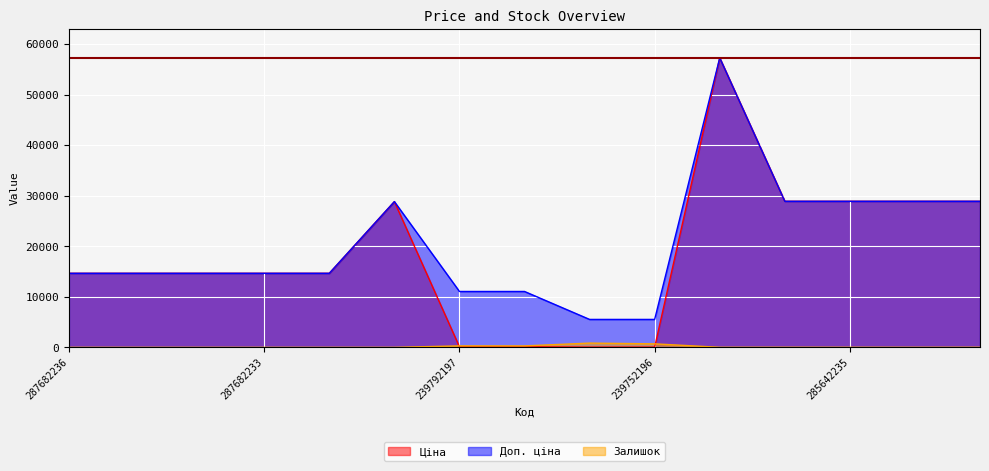

Reading left to right, list all the values displayed in this chart.

Ціна: 287682236=14649.6	287682235=14649.6	287682234=14649.6	287682233=14649.6	287682231=14649.6	287702232=28821.8	239792197=110.5	239792196=110.5	239752197=55.3	239752196=55.3	285662232=57235.5	285642236=28890.3	285642235=28890.3	285642234=28890.3	285642233=28890.3
Доп. ціна: 287682236=14649.6	287682235=14649.6	287682234=14649.6	287682233=14649.6	287682231=14649.6	287702232=28821.8	239792197=11055.0	239792196=11055.0	239752197=5528.0	239752196=5528.0	285662232=57235.5	285642236=28890.3	285642235=28890.3	285642234=28890.3	285642233=28890.3
Залишок: 287682236=0.0	287682235=0.0	287682234=0.0	287682233=0.0	287682231=0.0	287702232=0.0	239792197=295.0	239792196=290.0	239752197=845.0	239752196=698.0	285662232=13.0	285642236=17.0	285642235=14.0	285642234=11.0	285642233=16.0